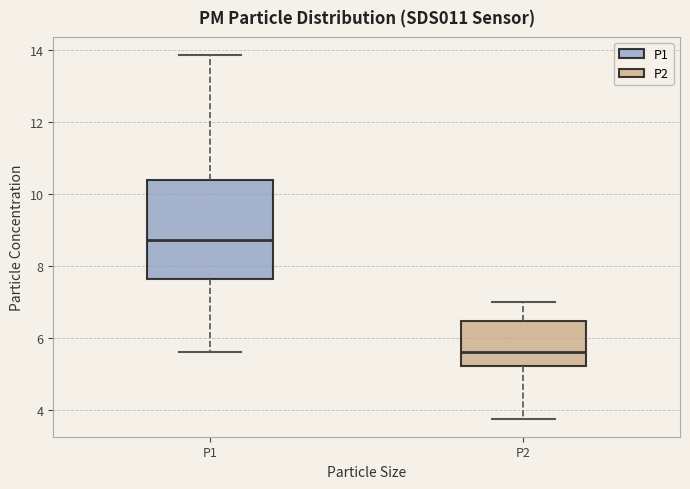

Reading left to right, read every box against the y-axis: the position of its median line, the range the box covers, and the ends of its whiskers. The values are not printed on the chart, so give them approximately, as read against the axis.

P1: median 8.8, box 7.6 to 10.4, whiskers 5.6 to 13.8
P2: median 5.6, box 5.2 to 6.4, whiskers 3.8 to 7.0